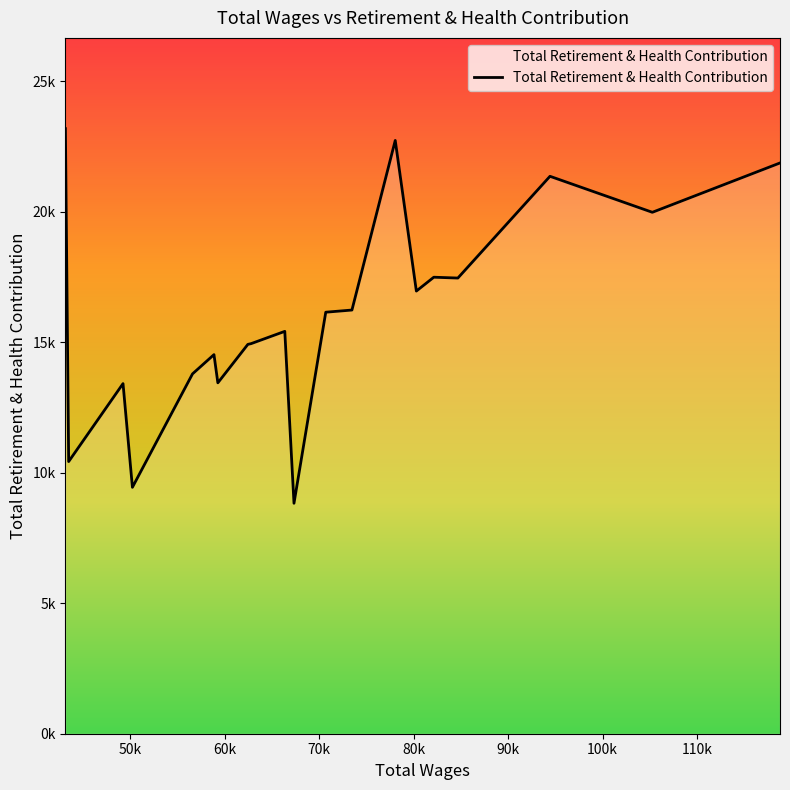

Does the chart display data point markers on the line(s)?

No